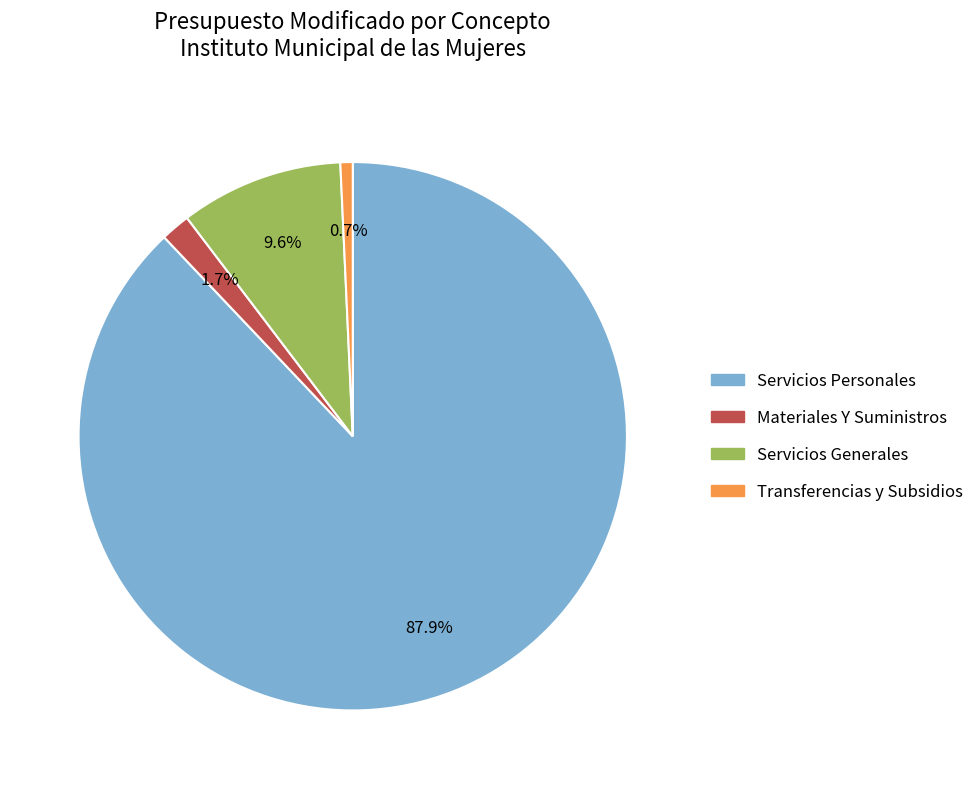

How many segments does this pie chart have?

4